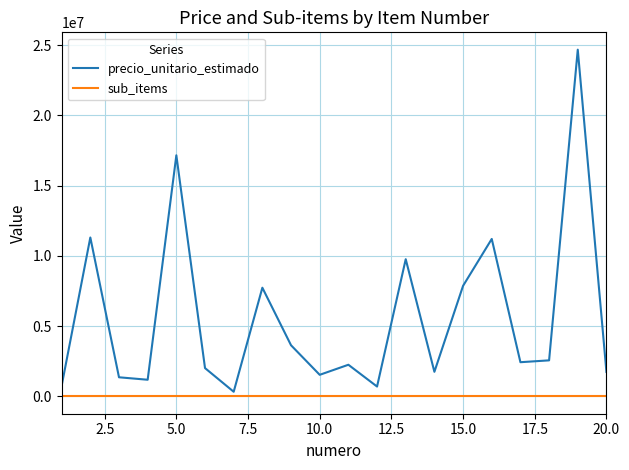

Which series has the widest spread of values?

precio_unitario_estimado